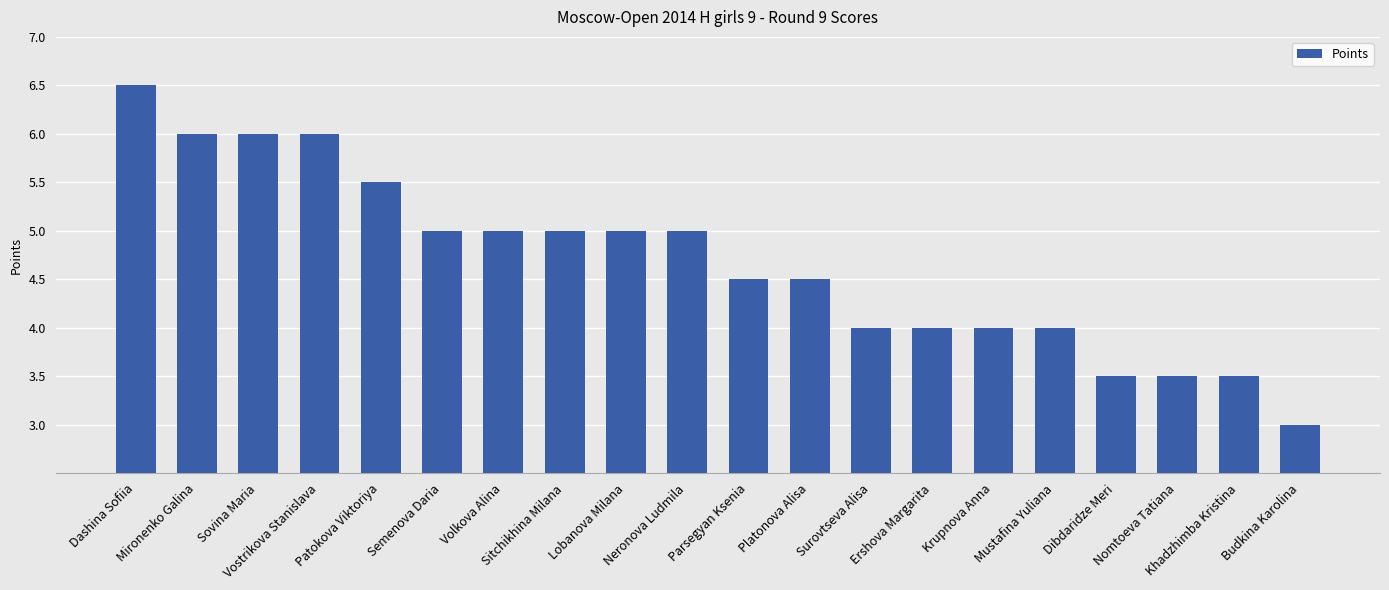

What is the label of the 13th bar from the left?

Surovtseva Alisa